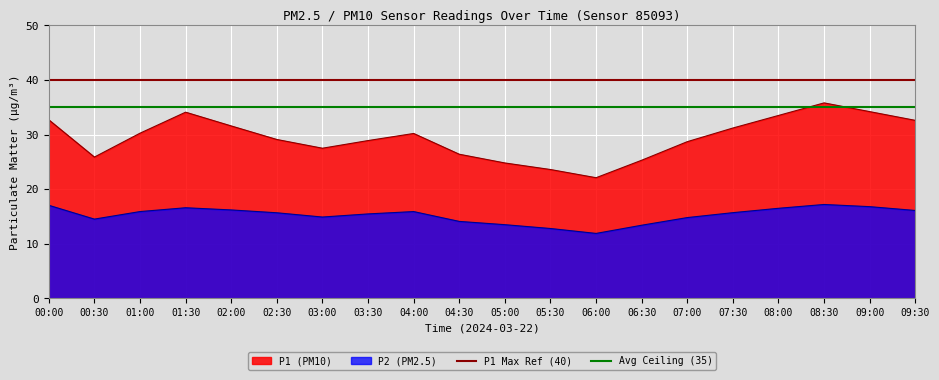

Where is Avg Ceiling (35) nearest to the value 35?

00:00